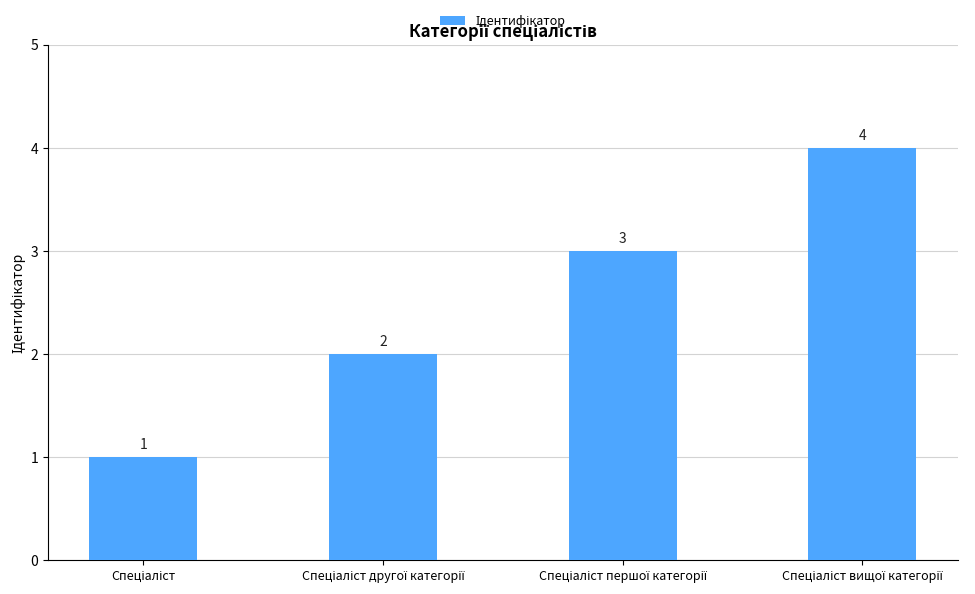

What is the maximum value shown in the chart?

4